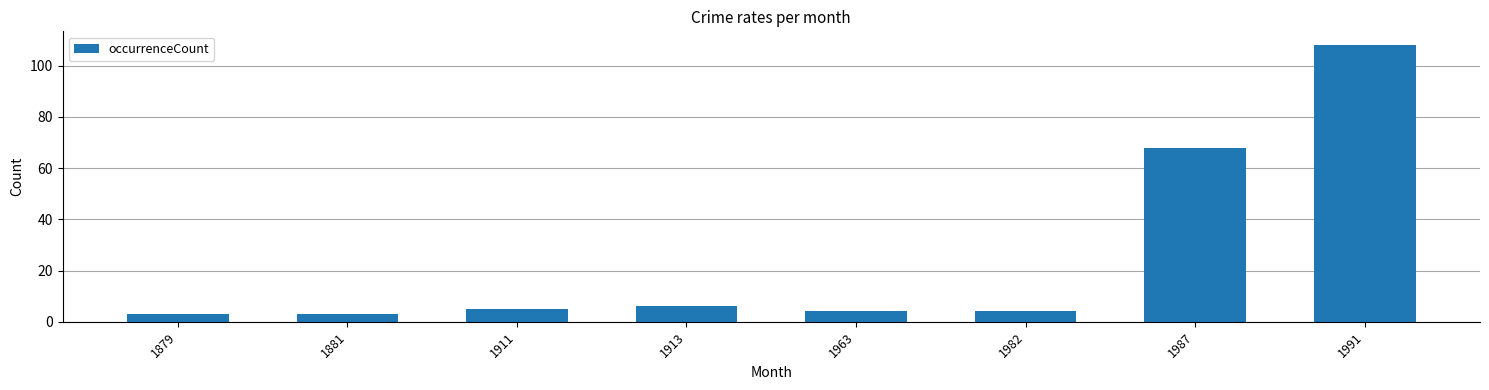

Reading left to right, what are all the values shown in this chart?

3	3	5	6	4	4	68	108